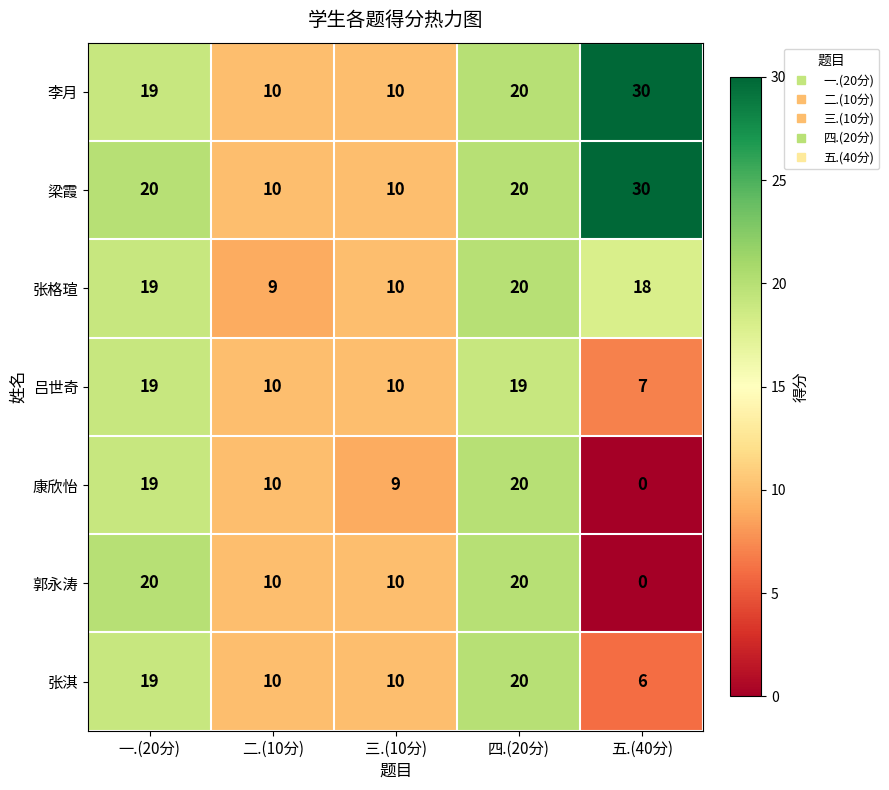

Which series has the largest total across all categories?

梁霞